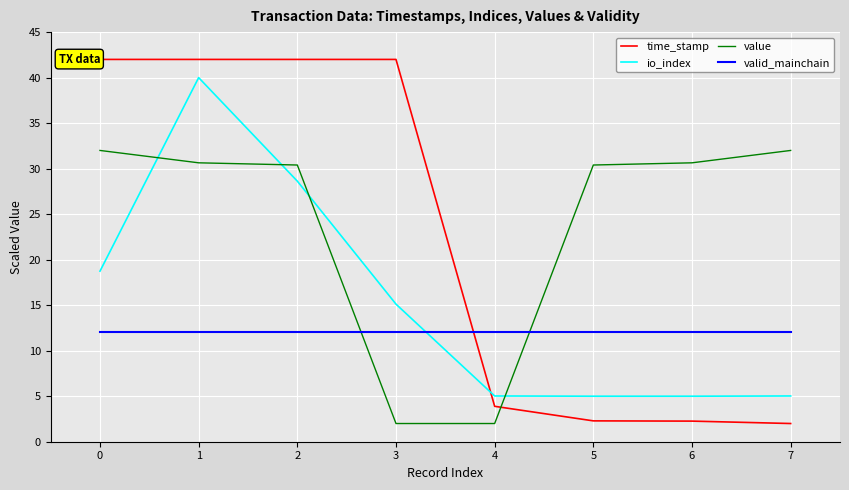

Read the time_stamp value at 4.

3.9